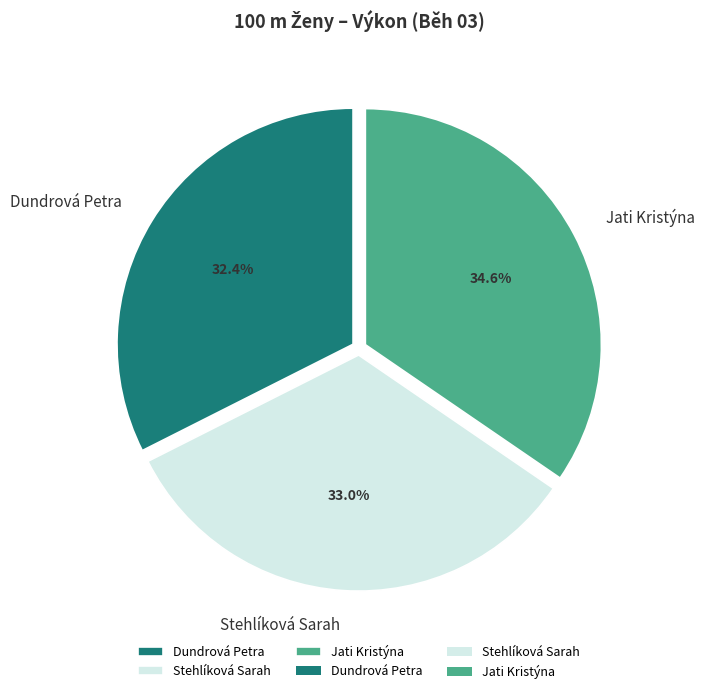

What percentage is NOT represented by Dundrová Petra?

67.6%